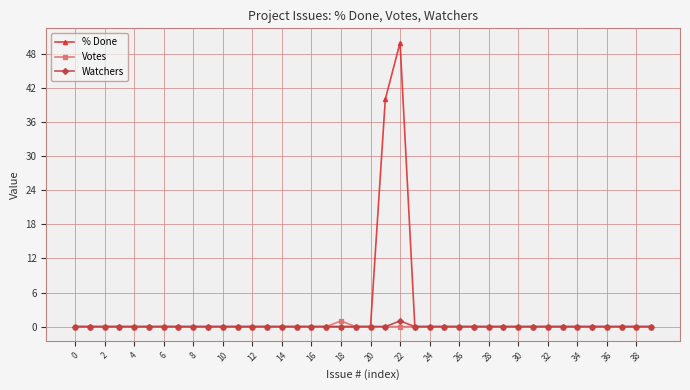

What is the difference between the second highest and minimum values in the % Done series?

40